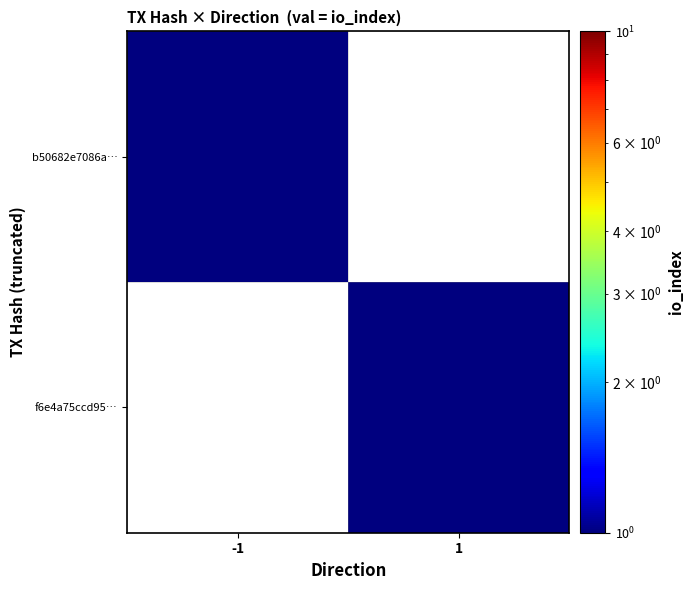

Which label corresponds to the smallest value in the chart?

1